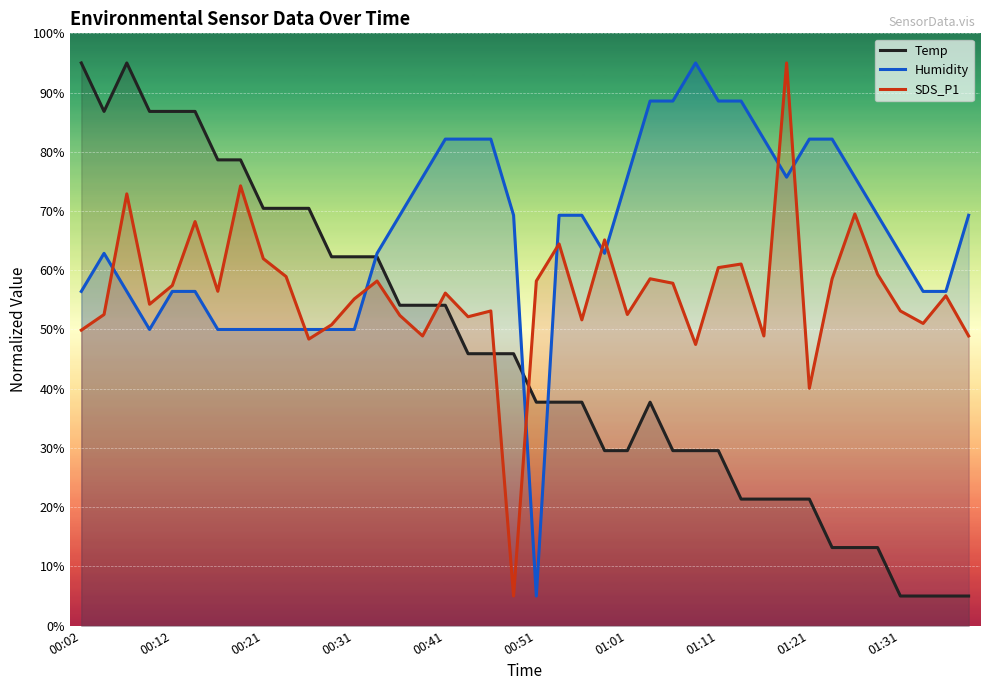

What is the highest value of the Temp series?

95.0